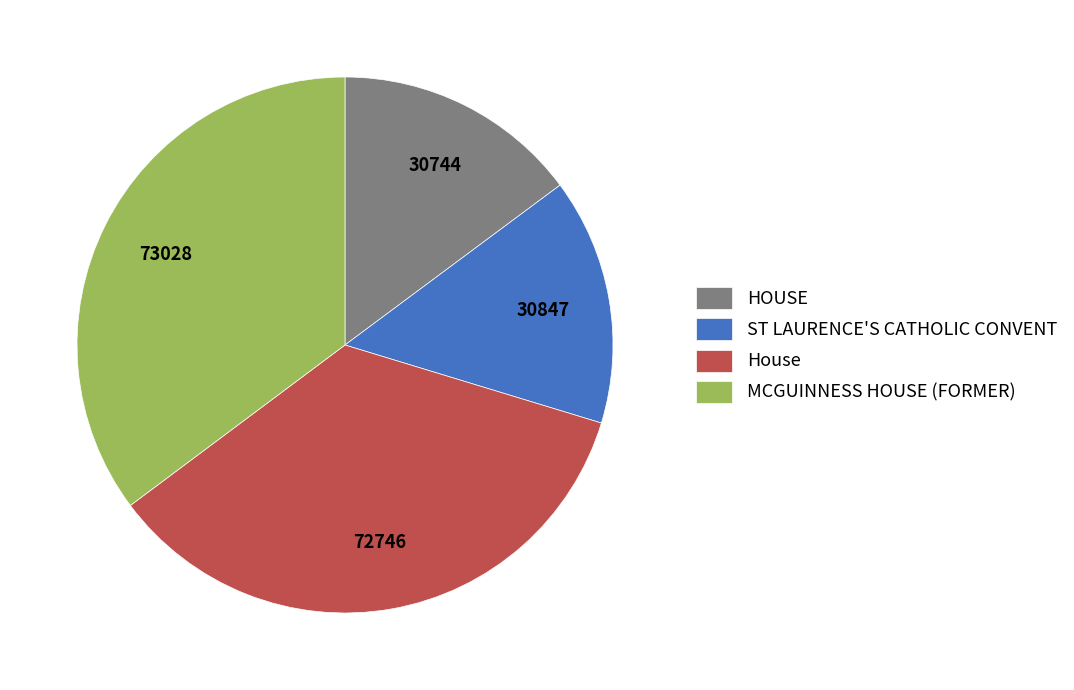

Which has a higher value, ST LAURENCE'S CATHOLIC CONVENT or MCGUINNESS HOUSE (FORMER)?

MCGUINNESS HOUSE (FORMER)